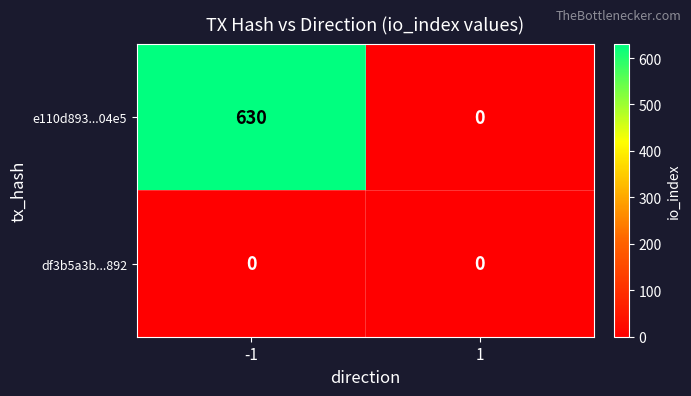

List the series in order of their peak value, highest first.

e110d893...04e5, df3b5a3b...892